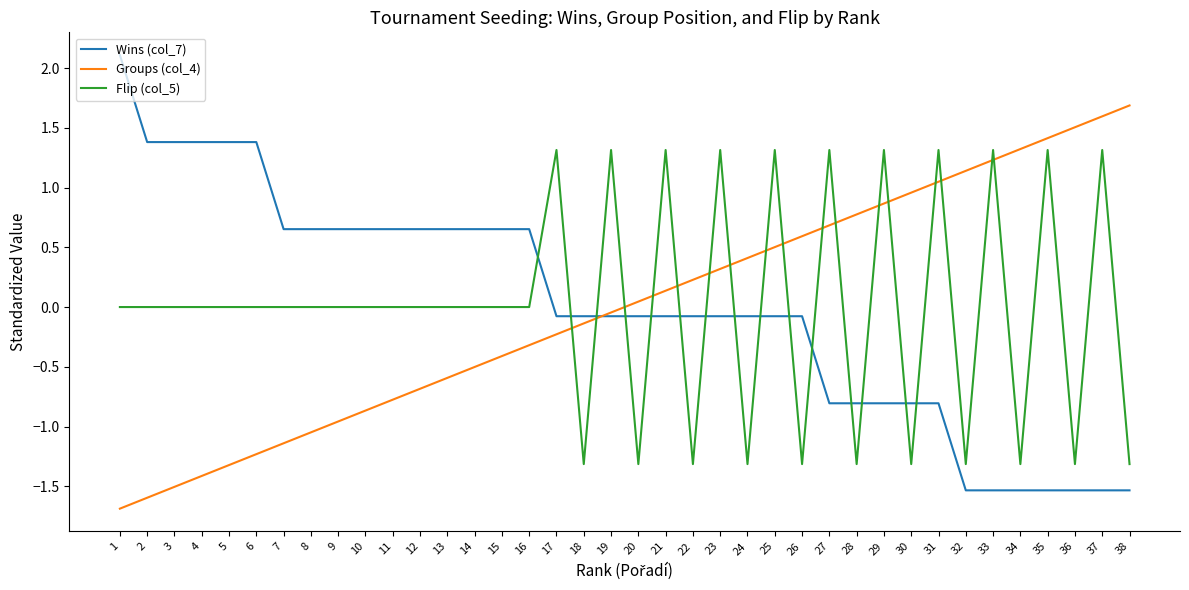

Is the value of Wins (col_7) at 36 greater than the value of Groups (col_4) at 17?

No